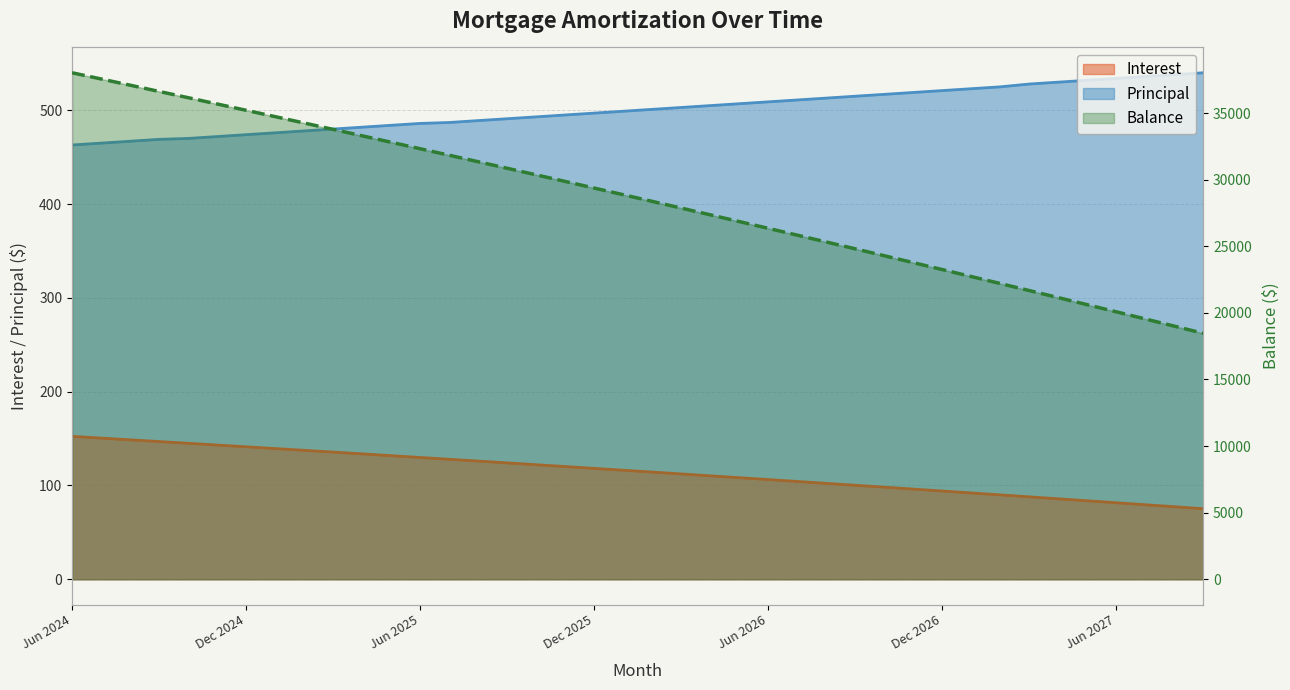

True or false: Interest and Principal intersect in this chart.

False